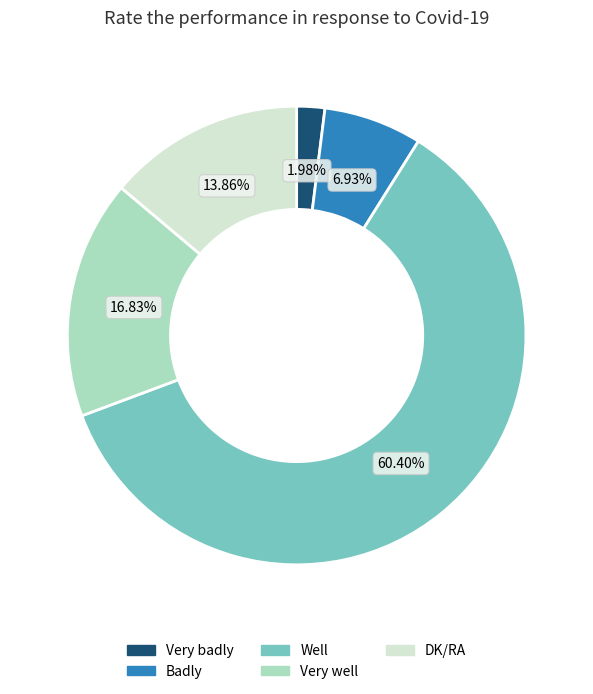

What percentage is NOT represented by Well?

39.6%